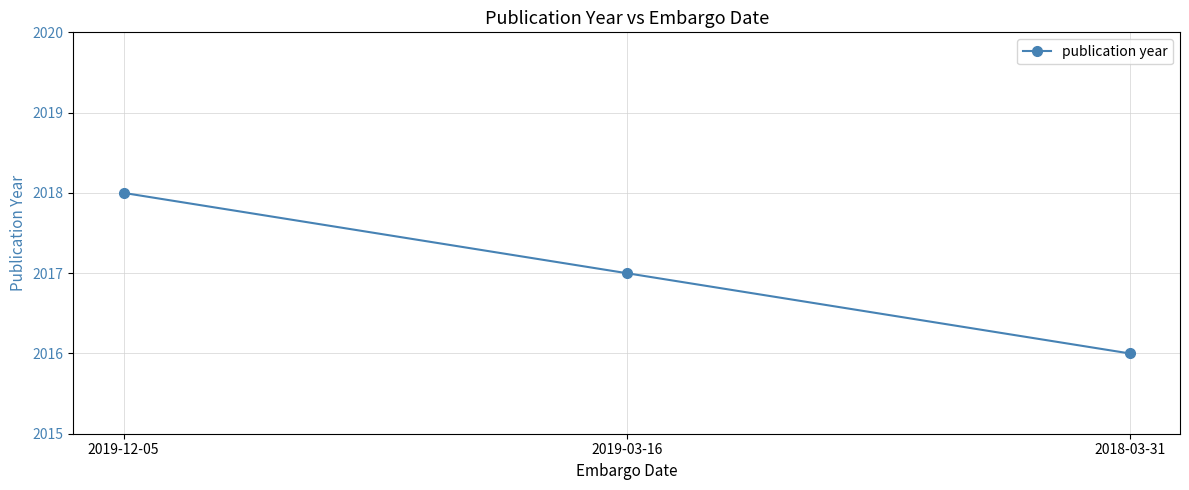

At which category does the chart reach its minimum across all series?

2018-03-31